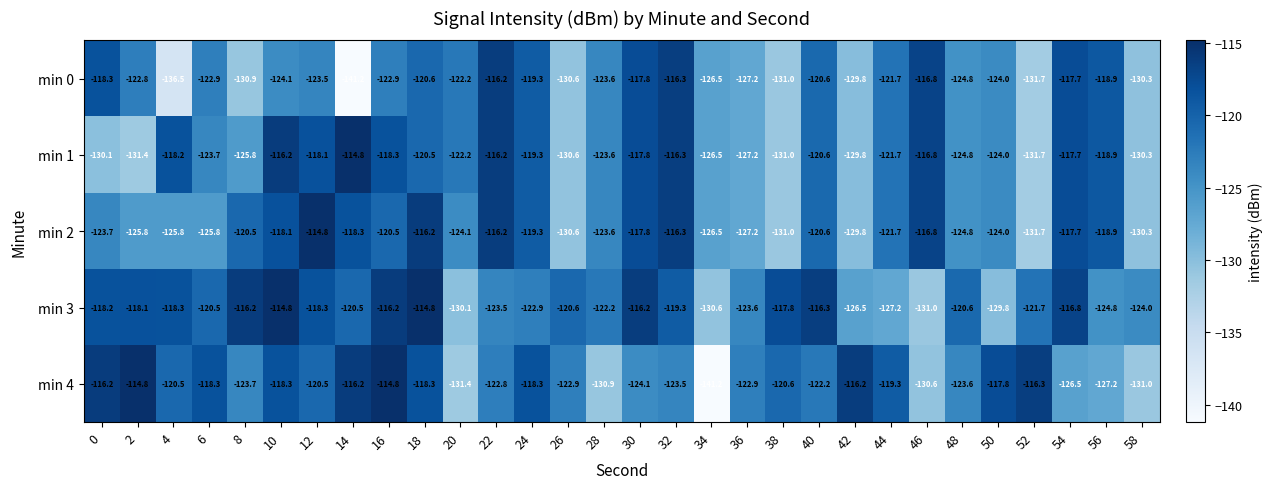

Is it true that min 1 equals -116.3 at 32?

True